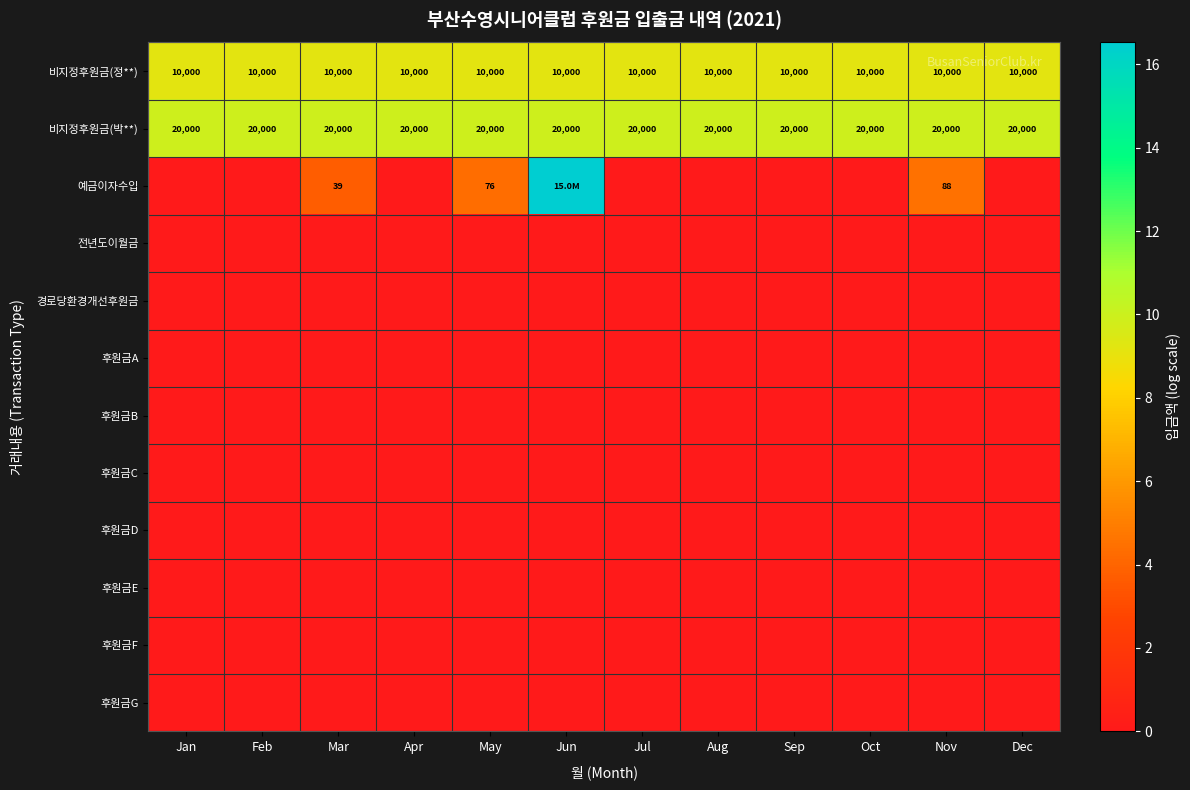

List the series in order of their peak value, lowest first.

전년도이월금, 경로당환경개선후원금, 후원금A, 후원금B, 후원금C, 후원금D, 후원금E, 후원금F, 후원금G, 비지정후원금(정**), 비지정후원금(박**), 예금이자수입